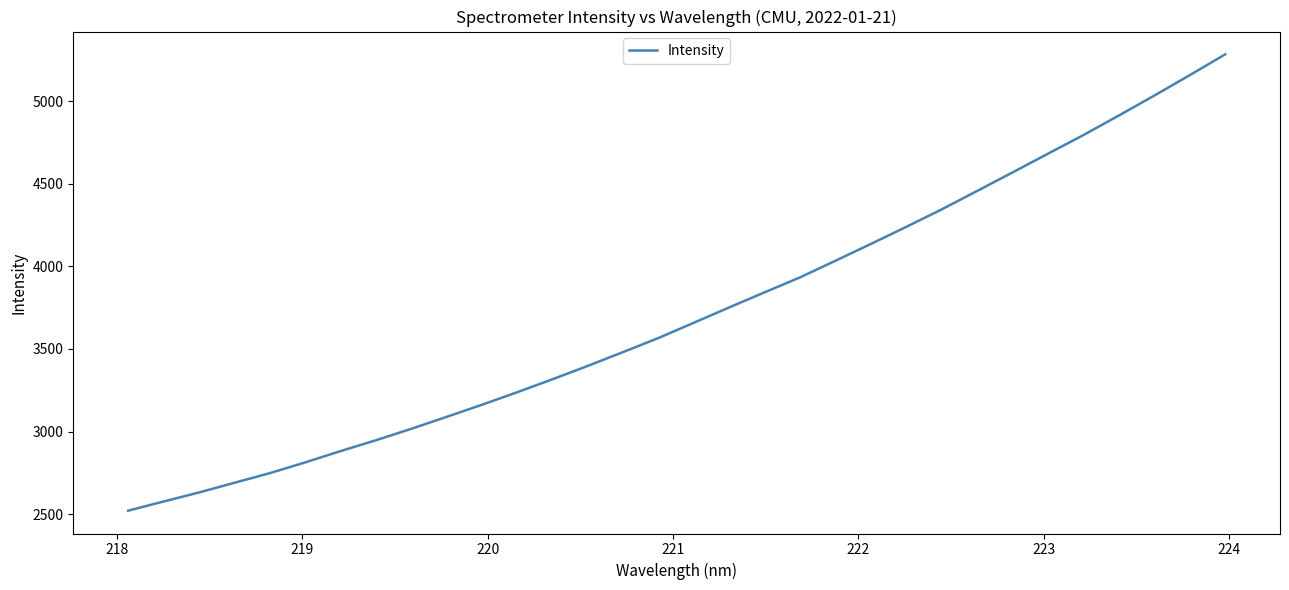

What is the greatest value displayed?

5283.7